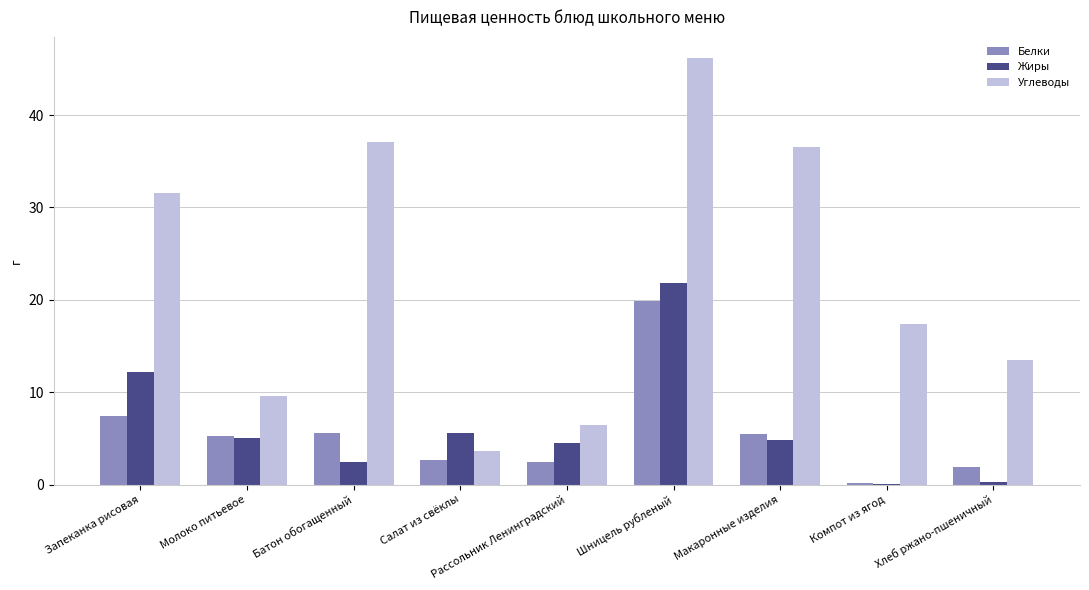

What is the spread (max minus min) of values at Шницель рубленый?

26.3